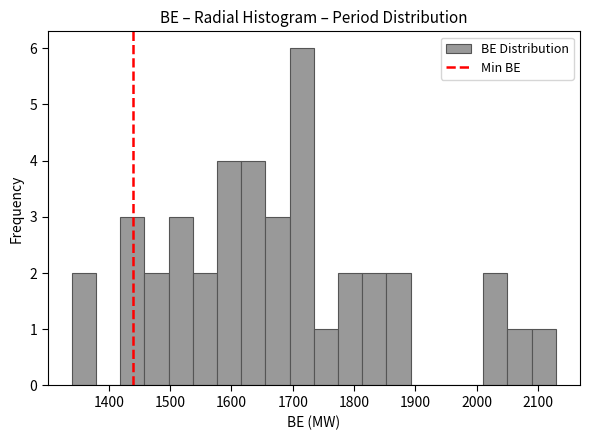

Read against the x-axis, roughly where is the centre of the tallest bar?

1710